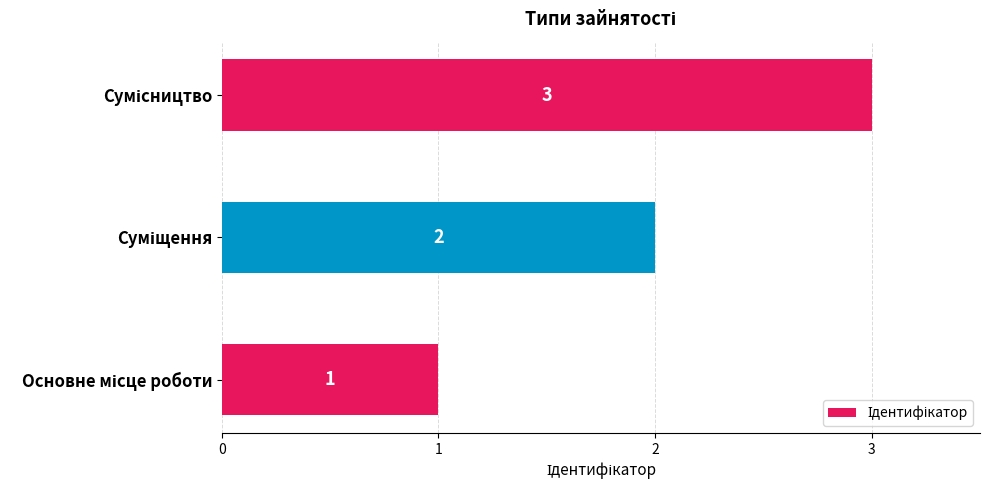

How many values are between 1 and 3?

3